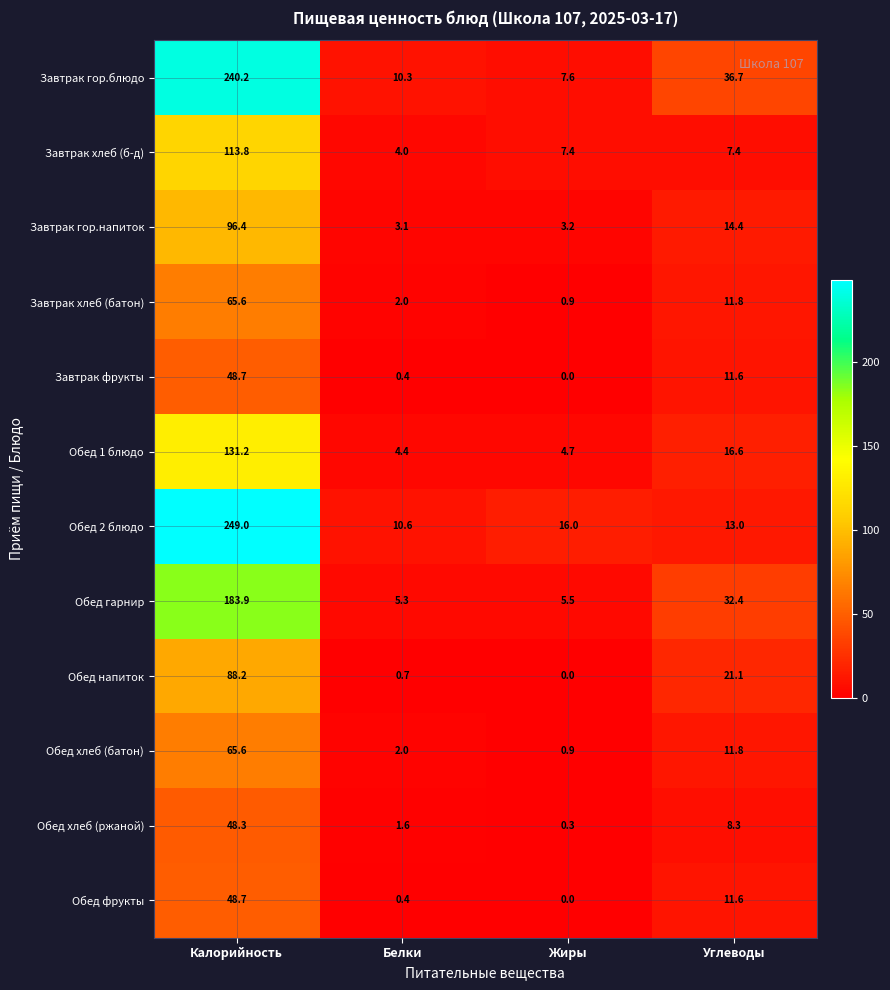

Read the Завтрак гор.напиток value at Белки.

3.1